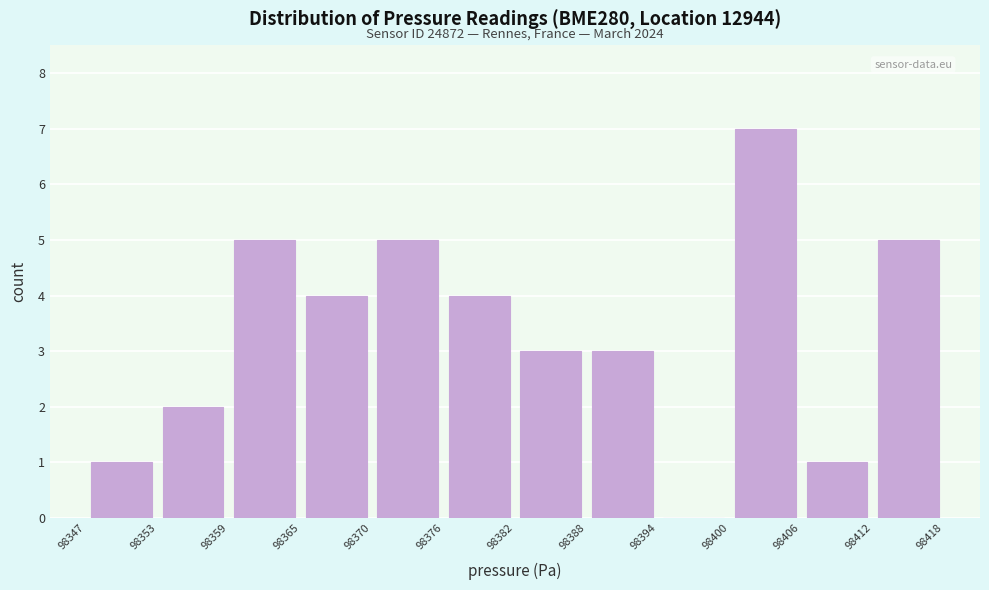

Which range on the x-axis has the tallest bar?

98400 to 98406